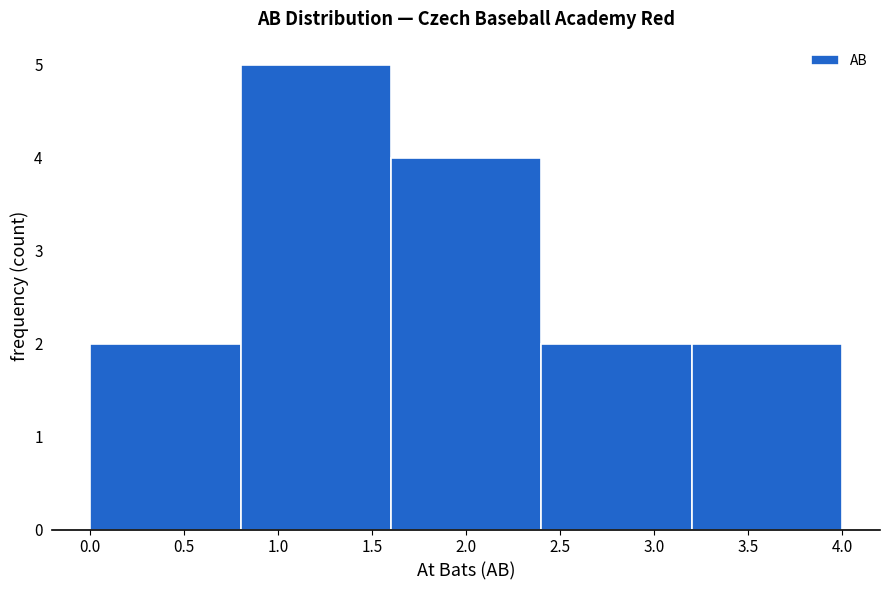

Reading left to right, list every bar in this chart as the range it spans on the x-axis followed by its height. The values are not printed on the chart, so give them approximately, as read against the axis.

0.0 to 0.8: 2
0.8 to 1.6: 5
1.6 to 2.4: 4
2.4 to 3.2: 2
3.2 to 4.0: 2